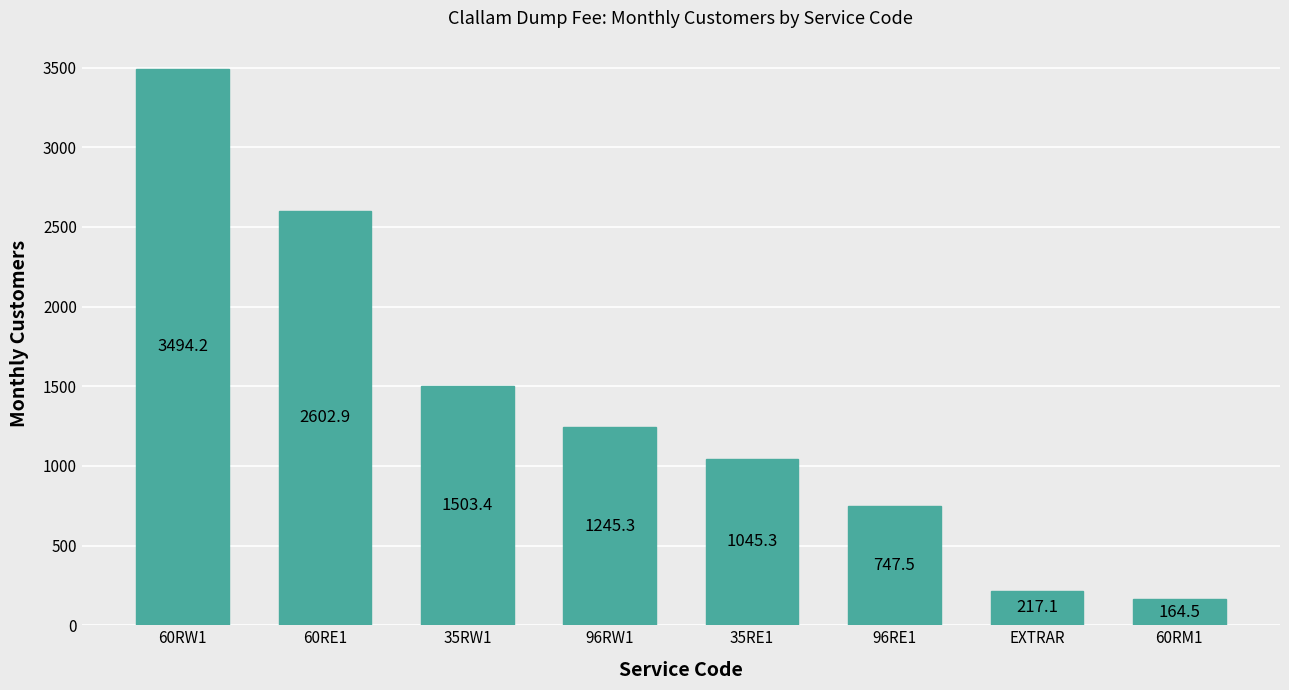

The chart shows a value of 3494.2 at 60RW1. True or false?

True